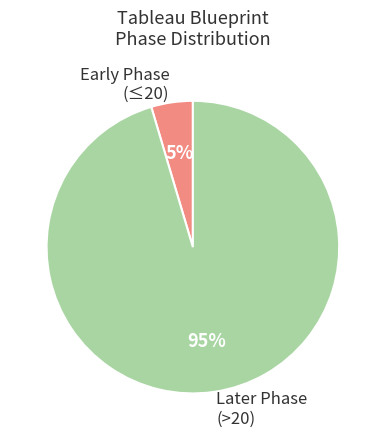

Is there a majority slice in this chart?

Yes